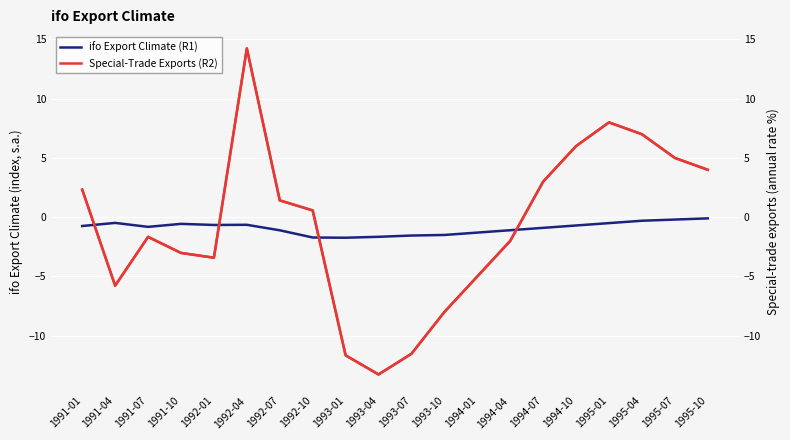

Which series changed the most between 1992-07 and 1995-10?

Special-Trade Exports (R2)